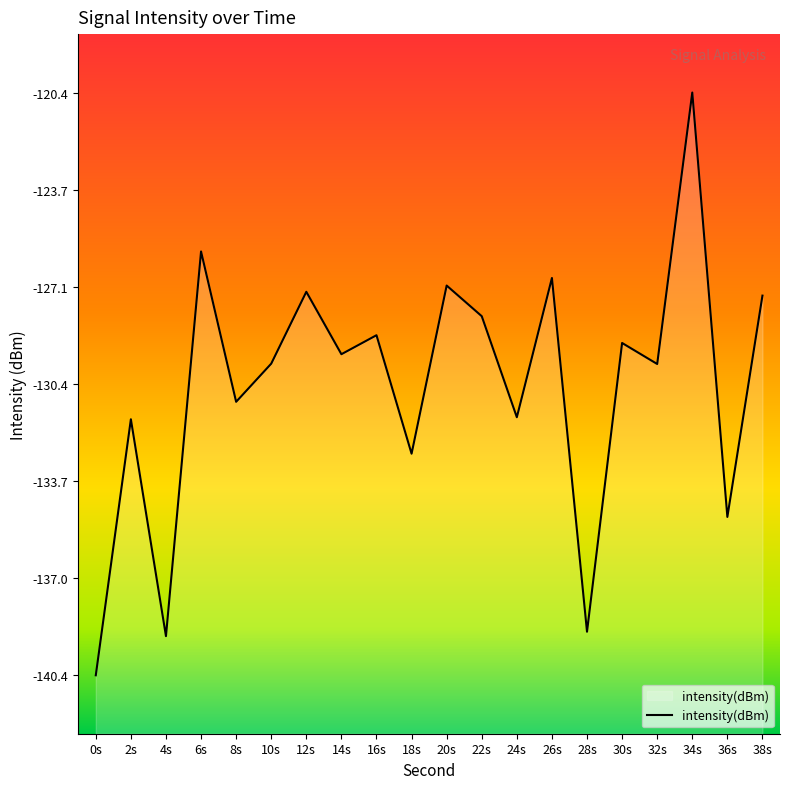

How many points are higher than both their immediate neighbors (excluding endpoints)?

8